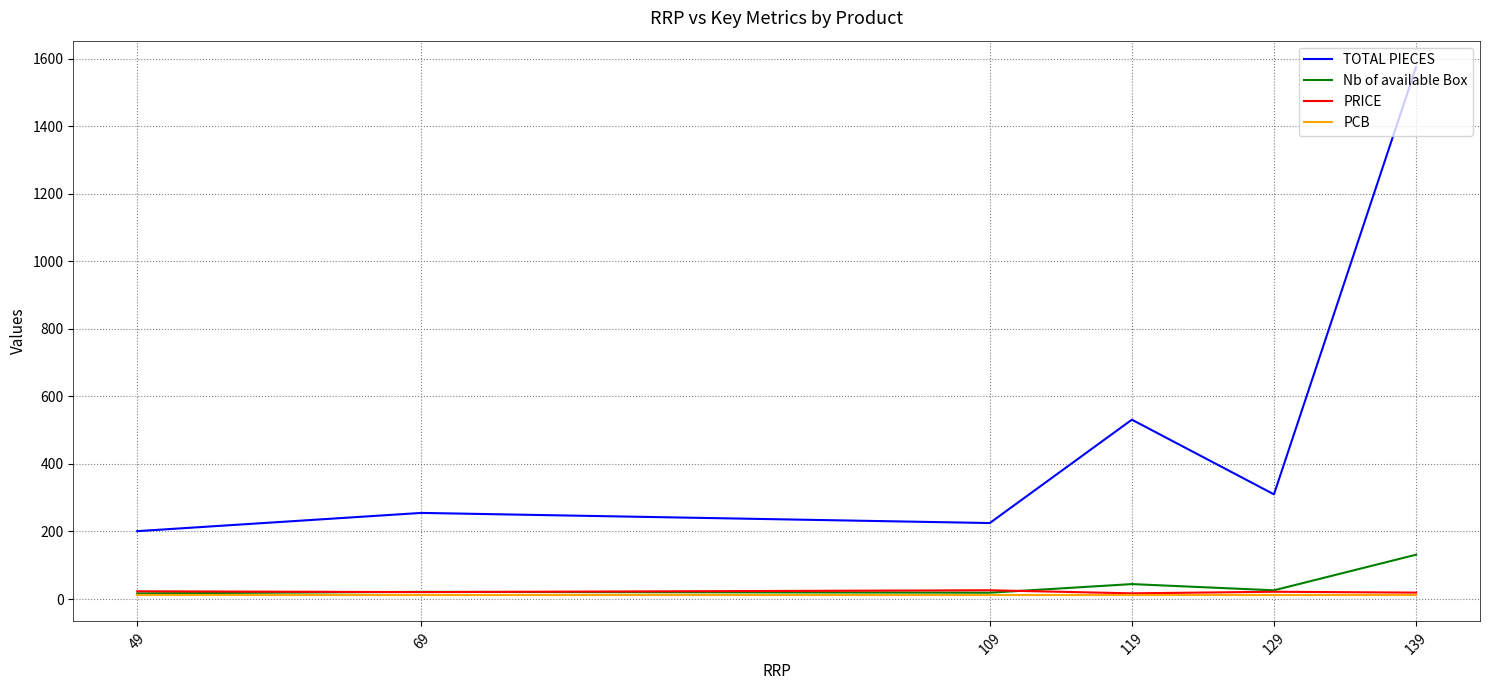

True or false: PRICE and TOTAL PIECES cross at least once.

False